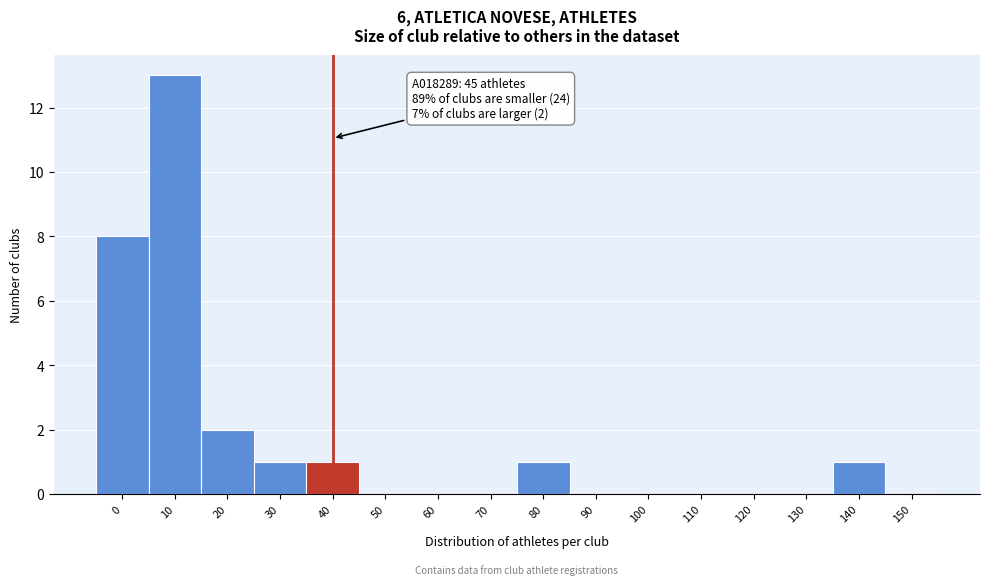

Reading left to right, what are all the values shown in this chart?

0=8	10=13	20=2	30=1	40=1	50=0	60=0	70=0	80=1	90=0	100=0	110=0	120=0	130=0	140=1	150=0